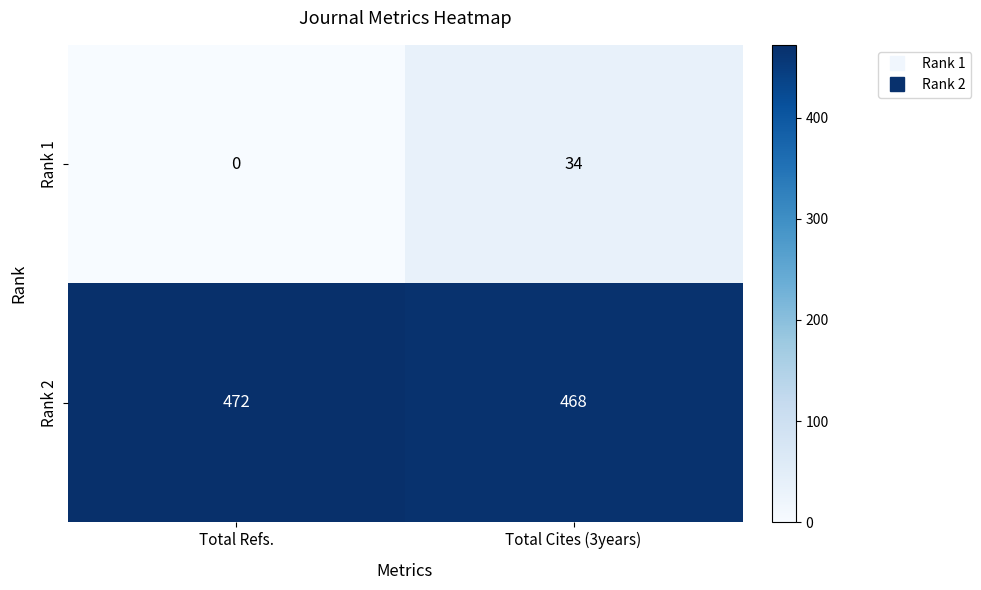

Which label corresponds to the smallest value in the chart?

Total Refs.